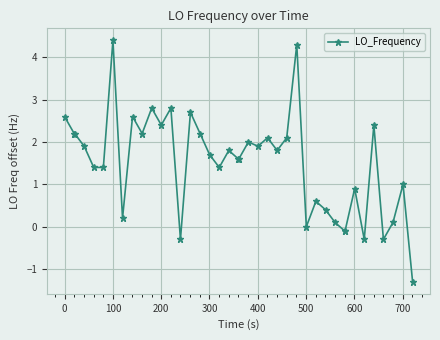

Reading left to right, transcribe all the data shown in this chart.

2.6	2.2	2.2	1.9	1.4	1.4	4.4	0.2	2.6	2.2	2.8	2.4	2.8	-0.3	2.7	2.2	1.7	1.4	1.8	1.6	1.6	2.0	1.9	2.1	1.8	2.1	4.3	0.0	0.6	0.4	0.1	-0.1	-0.1	0.9	-0.3	2.4	-0.3	0.1	1.0	-1.3